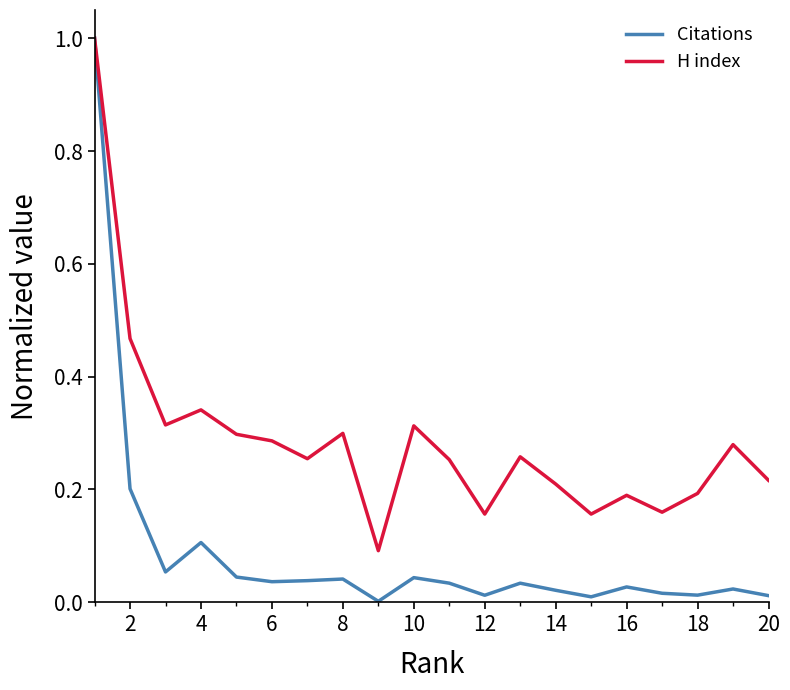

Which series has the largest total across all categories?

H index